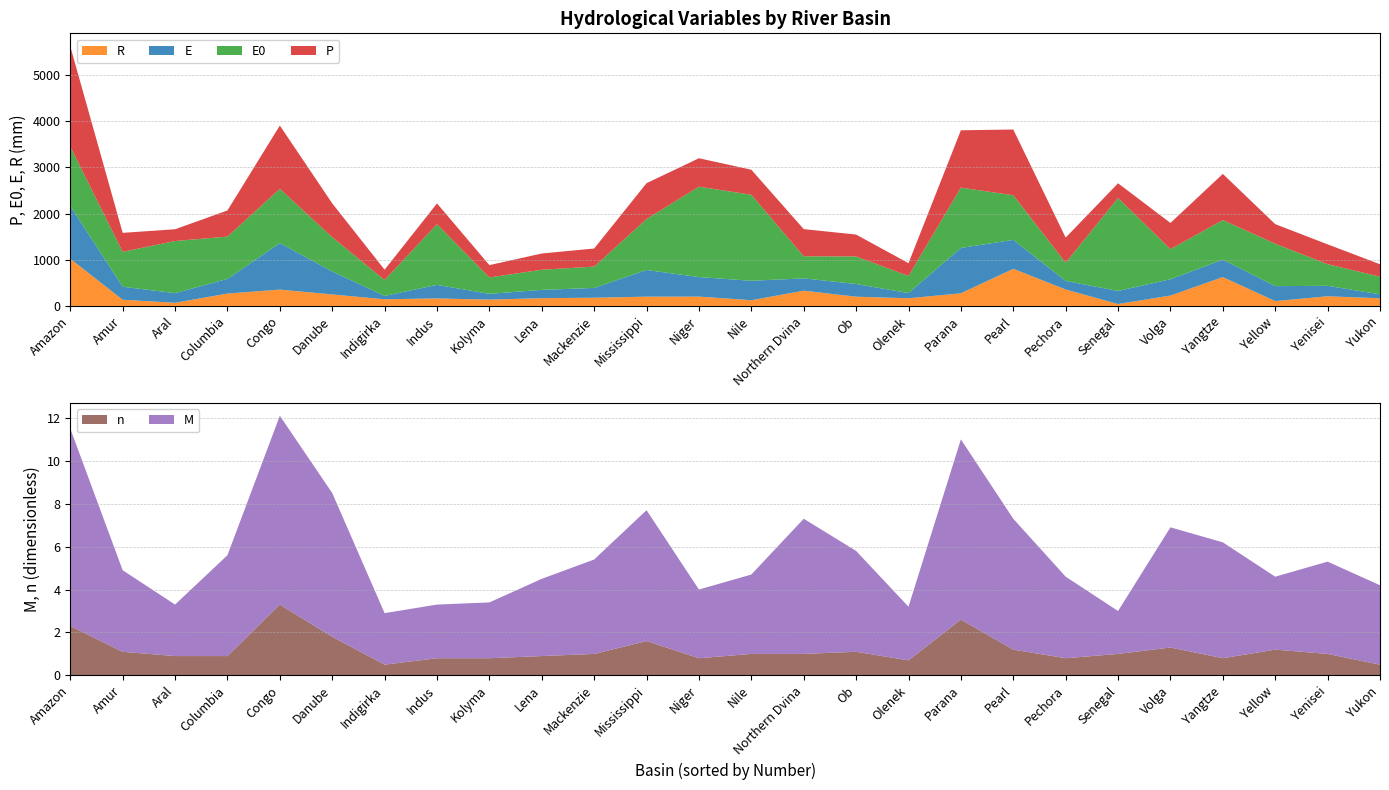

Reading right to left, extract all data points from this chart.

P: Yukon=268.0	Yenisei=430.0	Yellow=424.0	Yangtze=1000.0	Volga=568.0	Senegal=318.0	Pechora=544.0	Pearl=1424.0	Parana=1242.0	Olenek=277.0	Ob=474.0	Northern Dvina=588.0	Nile=543.0	Niger=616.0	Mississippi=776.0	Mackenzie=392.0	Lena=352.0	Kolyma=267.0	Indus=450.0	Indigirka=223.0	Danube=733.0	Congo=1371.0	Columbia=566.0	Aral=255.0	Amur=411.0	Amazon=2173.0
E0: Yukon=383.0	Yenisei=468.0	Yellow=919.0	Yangtze=857.0	Volga=651.0	Senegal=2014.0	Pechora=394.0	Pearl=967.0	Parana=1307.0	Olenek=370.0	Ob=597.0	Northern Dvina=479.0	Nile=1863.0	Niger=1958.0	Mississippi=1104.0	Mackenzie=462.0	Lena=436.0	Kolyma=355.0	Indus=1315.0	Indigirka=345.0	Danube=742.0	Congo=1175.0	Columbia=916.0	Aral=1129.0	Amur=756.0	Amazon=1284.0
E: Yukon=86.0	Yenisei=227.0	Yellow=324.0	Yangtze=378.0	Volga=354.0	Senegal=284.0	Pechora=186.0	Pearl=627.0	Parana=982.0	Olenek=113.0	Ob=275.0	Northern Dvina=267.0	Nile=421.0	Niger=423.0	Mississippi=578.0	Mackenzie=212.0	Lena=180.0	Kolyma=125.0	Indus=293.0	Indigirka=73.0	Danube=498.0	Congo=1008.0	Columbia=318.0	Aral=209.0	Amur=282.0	Amazon=1145.0
R: Yukon=166.0	Yenisei=209.0	Yellow=105.0	Yangtze=625.0	Volga=225.0	Senegal=41.0	Pechora=356.0	Pearl=804.0	Parana=274.0	Olenek=166.0	Ob=200.0	Northern Dvina=330.0	Nile=124.0	Niger=202.0	Mississippi=201.0	Mackenzie=178.0	Lena=168.0	Kolyma=137.0	Indus=163.0	Indigirka=144.0	Danube=249.0	Congo=354.0	Columbia=268.0	Aral=68.0	Amur=134.0	Amazon=1022.0
M: Yukon=3.7	Yenisei=4.3	Yellow=3.4	Yangtze=5.4	Volga=5.6	Senegal=2.0	Pechora=3.8	Pearl=6.1	Parana=8.4	Olenek=2.5	Ob=4.7	Northern Dvina=6.3	Nile=3.7	Niger=3.2	Mississippi=6.1	Mackenzie=4.4	Lena=3.6	Kolyma=2.6	Indus=2.5	Indigirka=2.4	Danube=6.7	Congo=8.8	Columbia=4.7	Aral=2.4	Amur=3.8	Amazon=9.2
n: Yukon=0.5	Yenisei=1.0	Yellow=1.2	Yangtze=0.8	Volga=1.3	Senegal=1.0	Pechora=0.8	Pearl=1.2	Parana=2.6	Olenek=0.7	Ob=1.1	Northern Dvina=1.0	Nile=1.0	Niger=0.8	Mississippi=1.6	Mackenzie=1.0	Lena=0.9	Kolyma=0.8	Indus=0.8	Indigirka=0.5	Danube=1.8	Congo=3.3	Columbia=0.9	Aral=0.9	Amur=1.1	Amazon=2.3